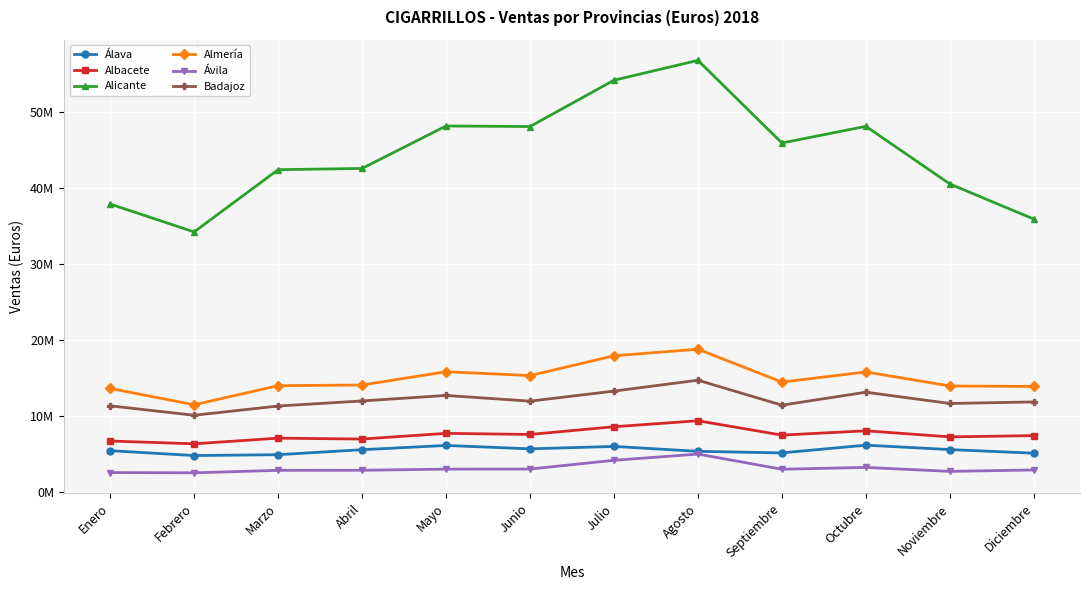

Rank the series by their maximum value, from highest to lowest.

Alicante, Almería, Badajoz, Albacete, Álava, Ávila